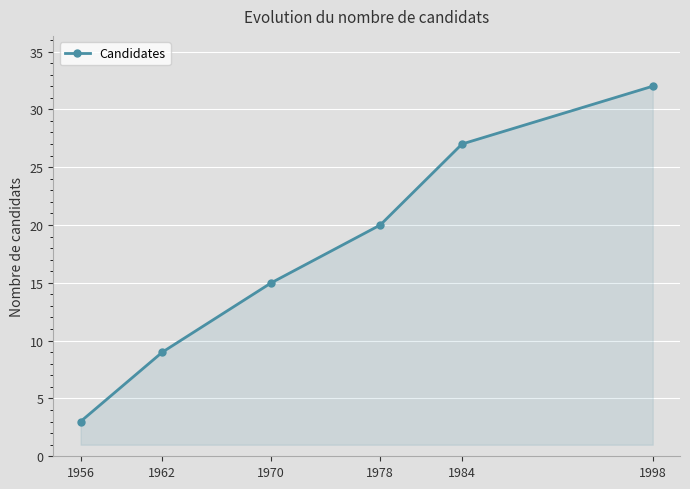

True or false: the data shows 7 at 1998.

False